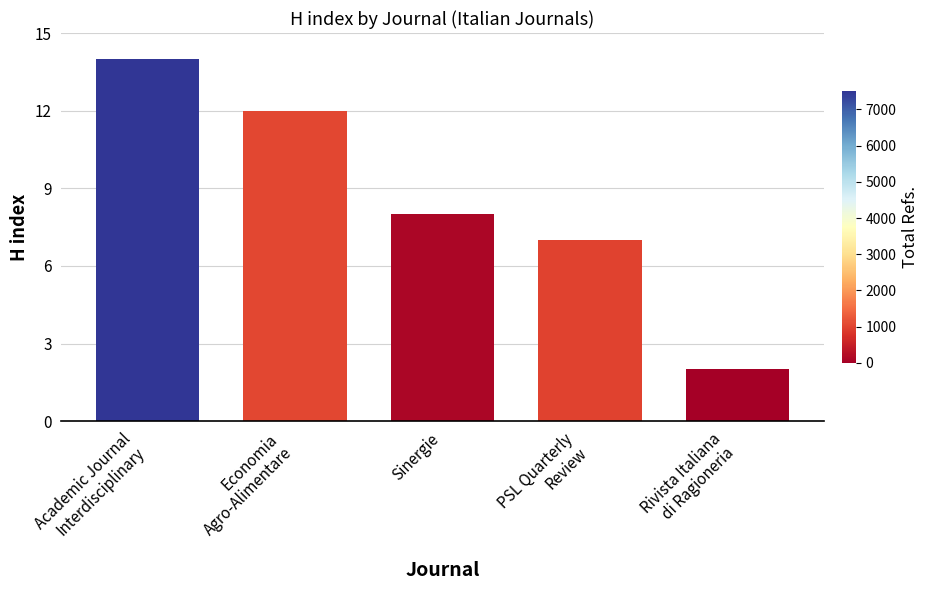

Reading left to right, extract all data points from this chart.

Academic Journal
Interdisciplinary=14	Economia
Agro-Alimentare=12	Sinergie=8	PSL Quarterly
Review=7	Rivista Italiana
di Ragioneria=2